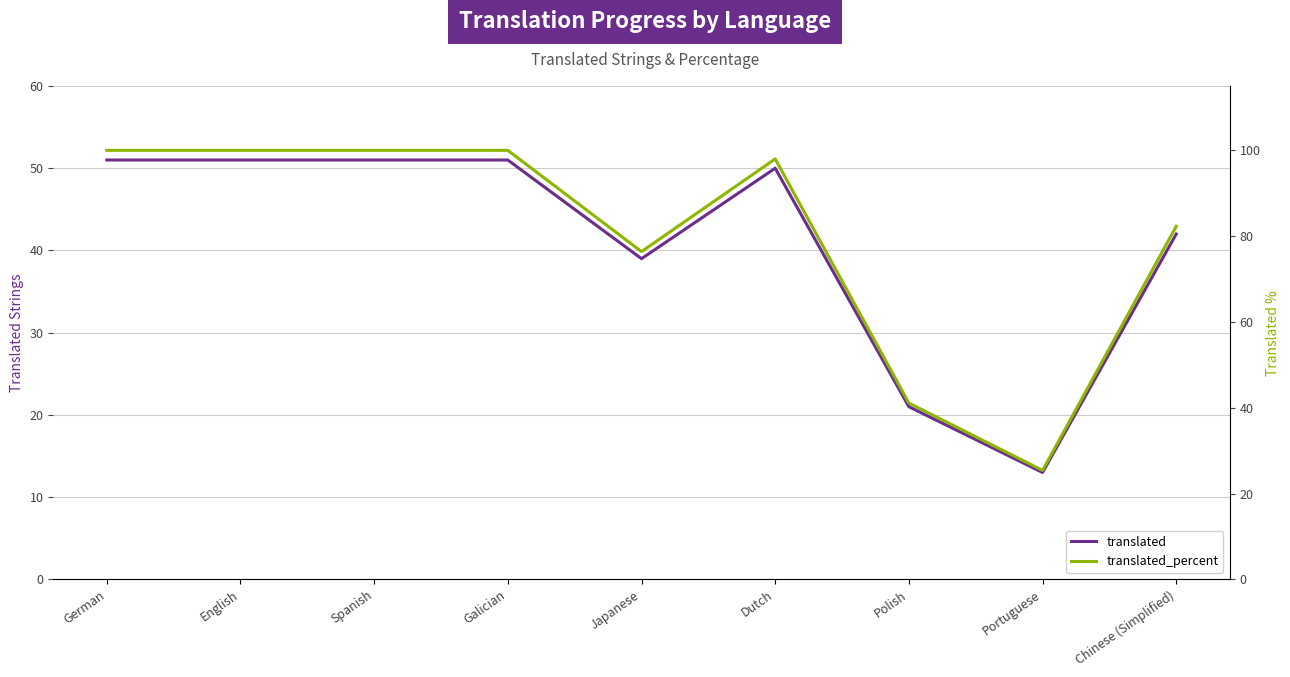

Where is the first local maximum for translated_percent?

Dutch